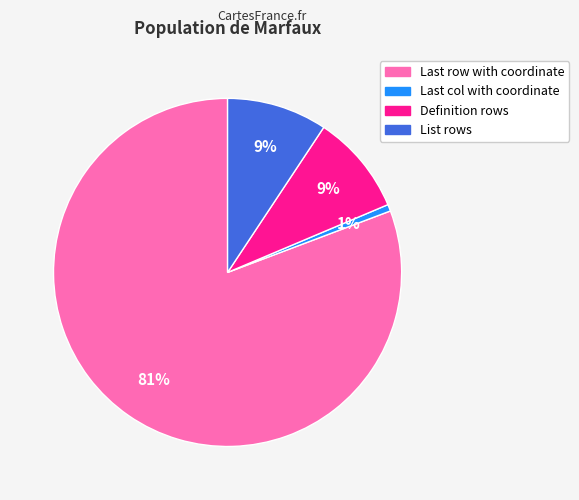

Which slice is the largest?

Last row with coordinate